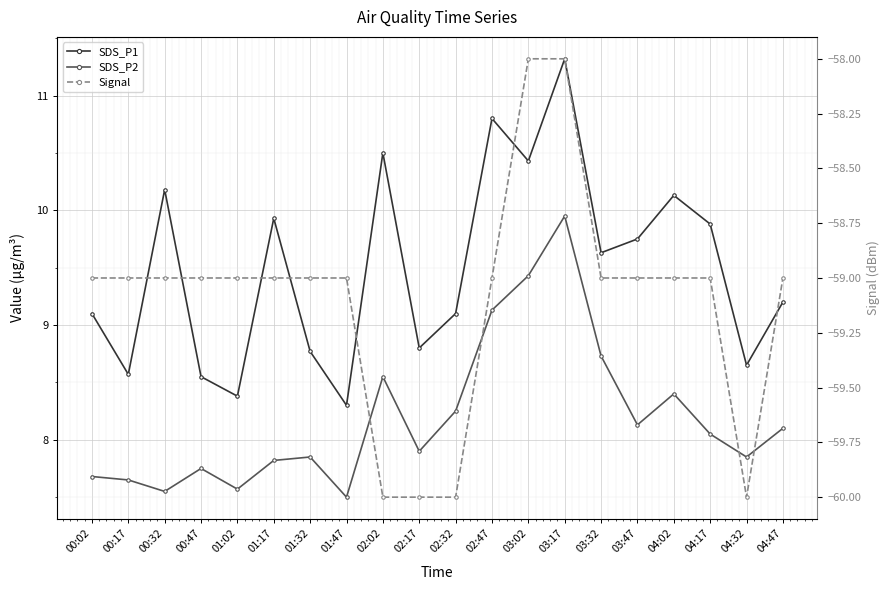

What is the spread (max minus min) of values at 02:47?

69.8